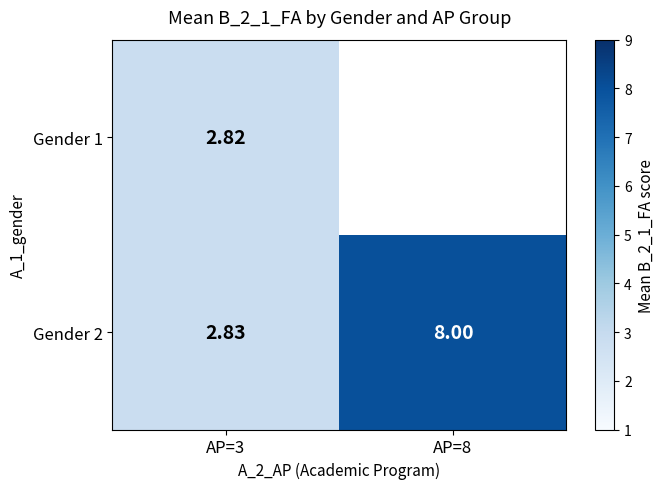

What is the smallest value displayed?

2.8